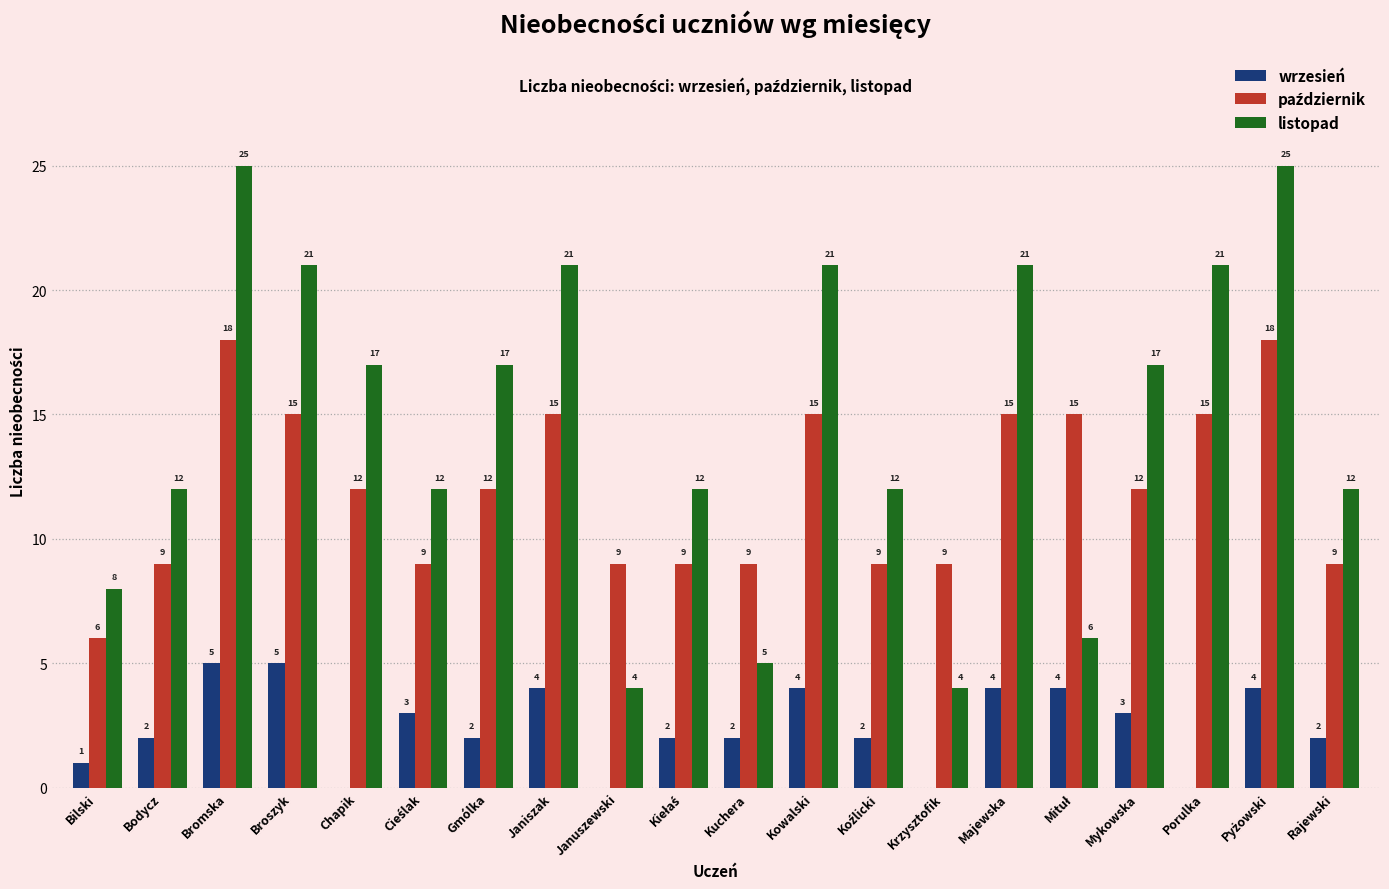

True or false: listopad has a value of 12 at Bodycz.

True